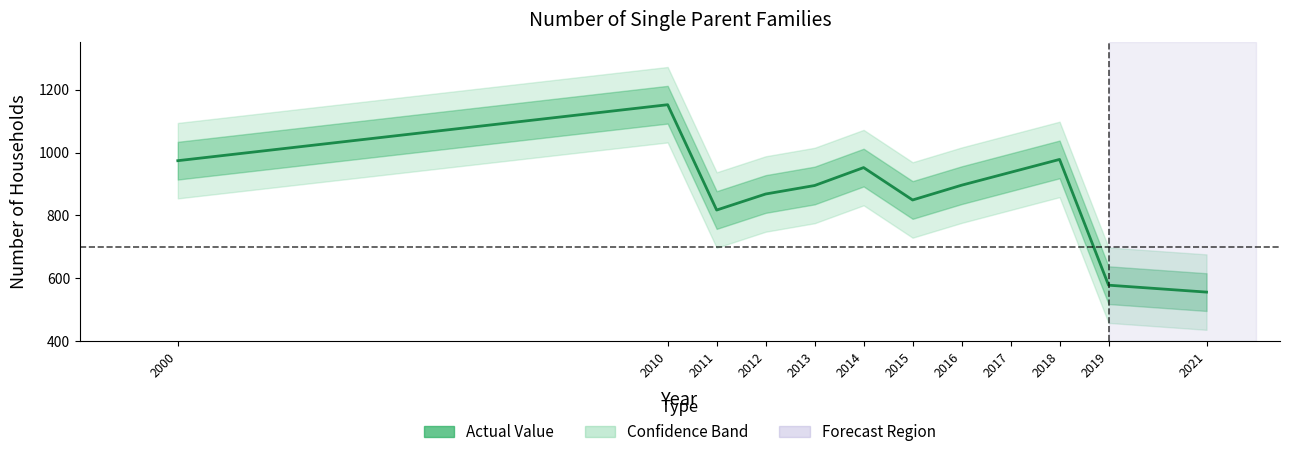

What is the difference between the values at 2011 and 2021?

261